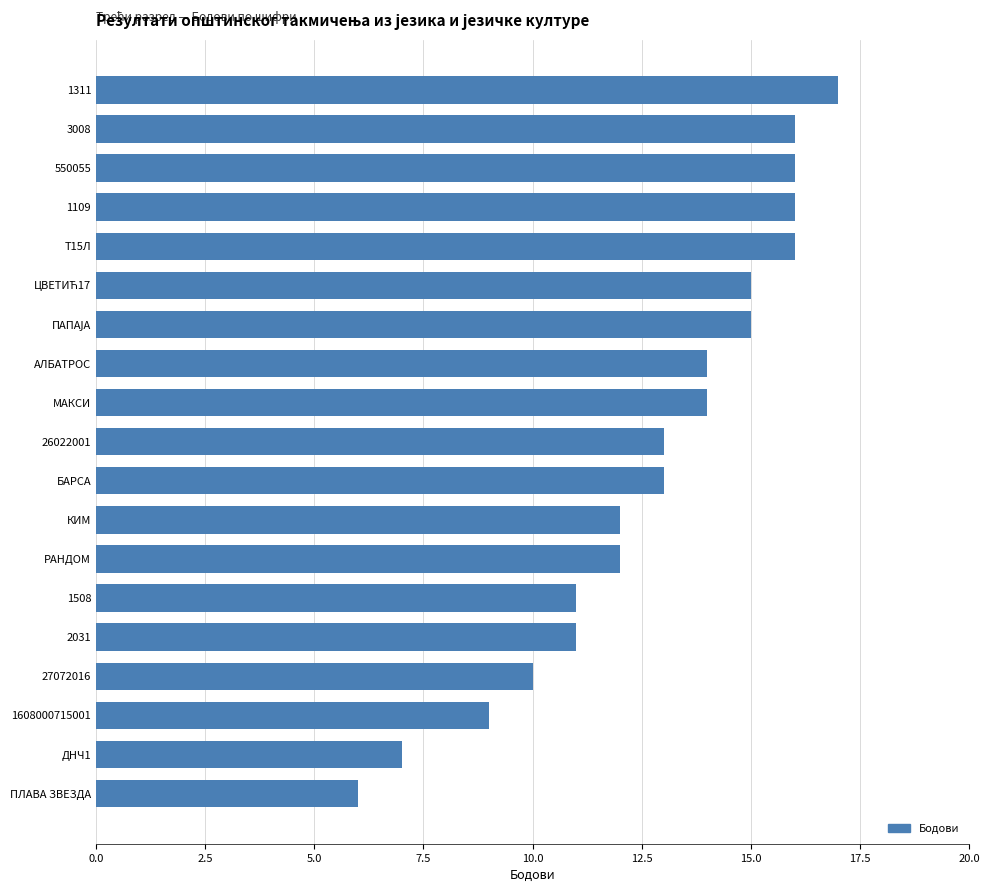

What is the average value?

13